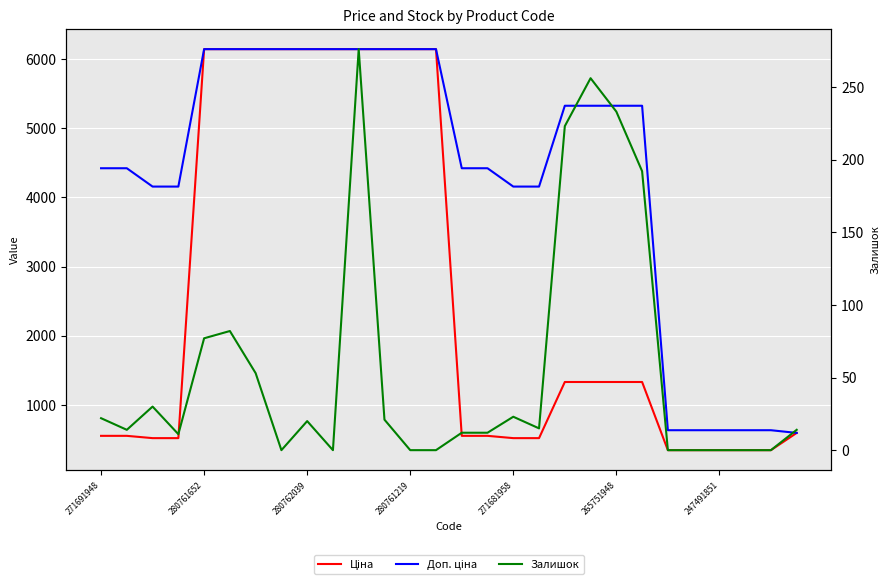

What are all the series names shown in the legend?

Ціна, Доп. ціна, Залишок